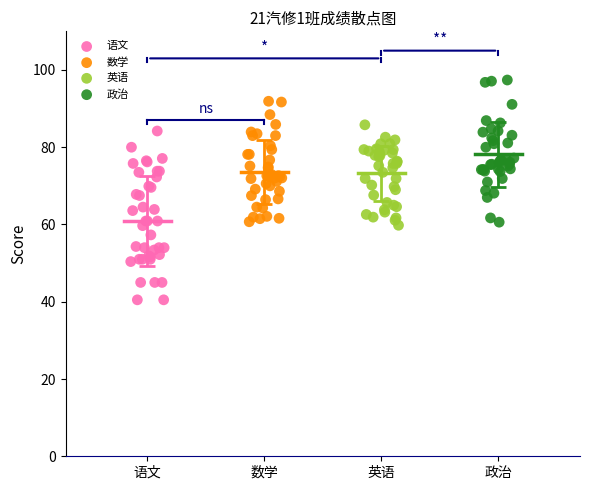

Which series reaches the maximum Y coordinate?

政治